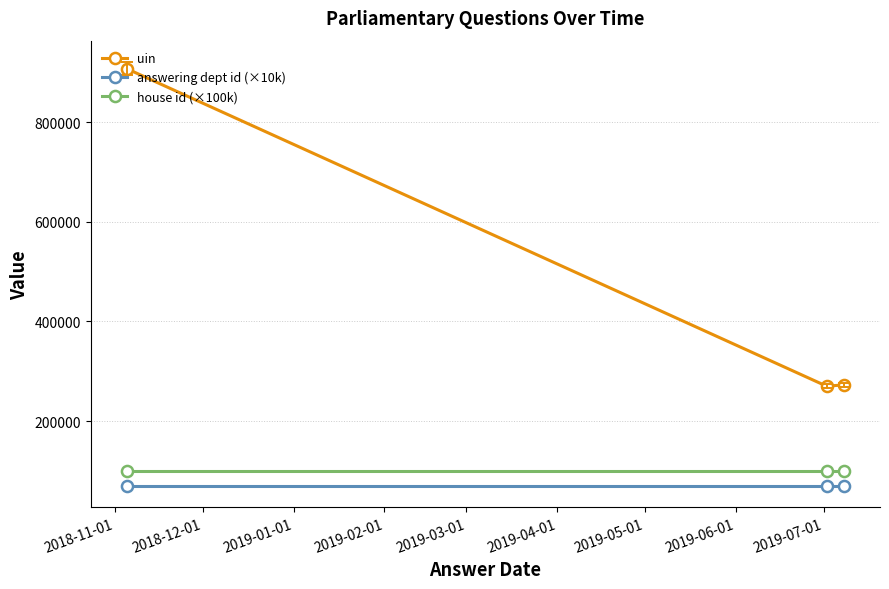

What is the value of the uin point at the 3rd from the left?

272720